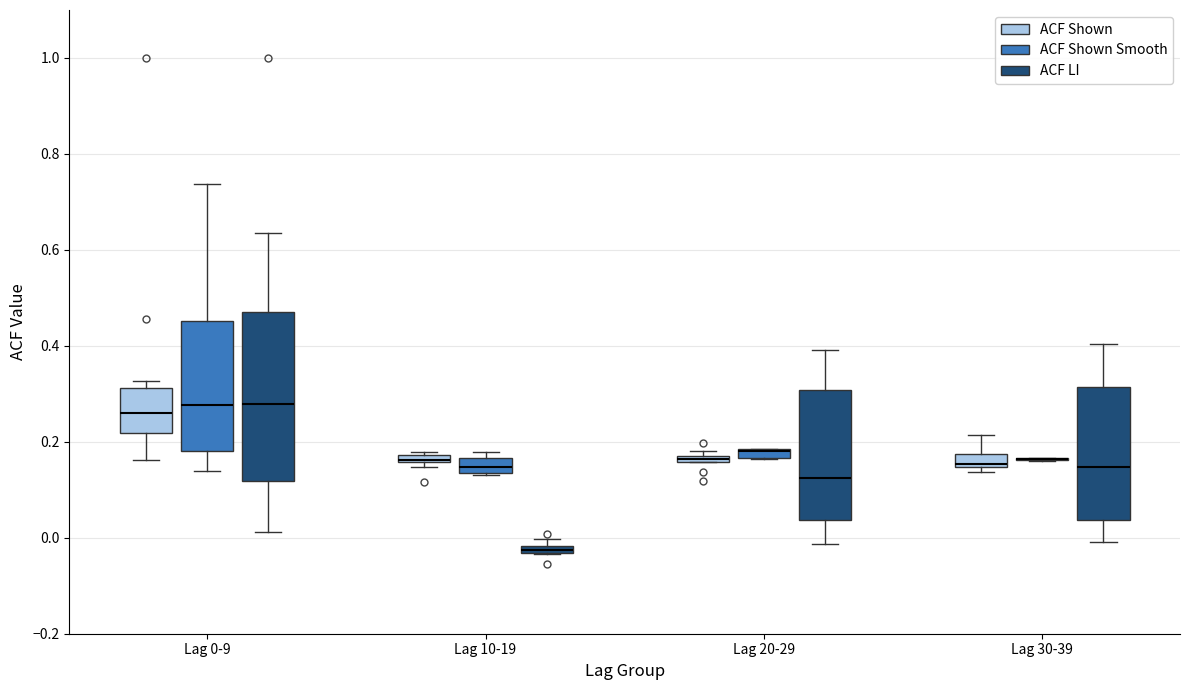

Where is the upper edge of the box for Lag 10-19 (ACF Shown Smooth) on the y-axis? The values are not printed on the chart, so give them approximately, as read against the axis.

0.16